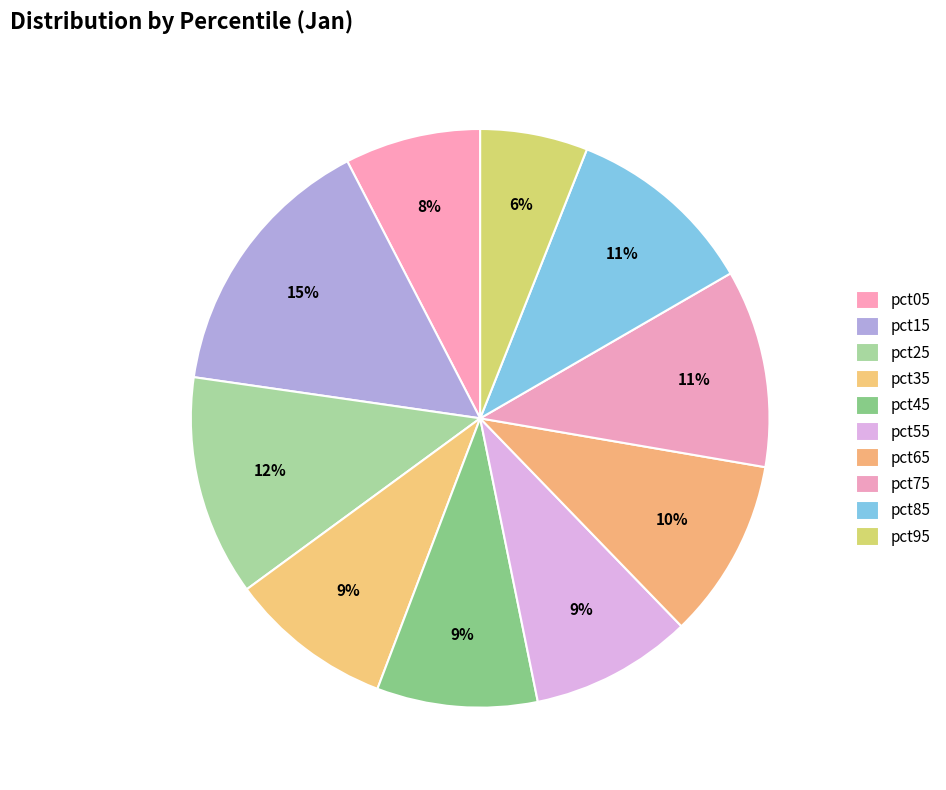

Is it true that pct65 is 1% of the pie?

False